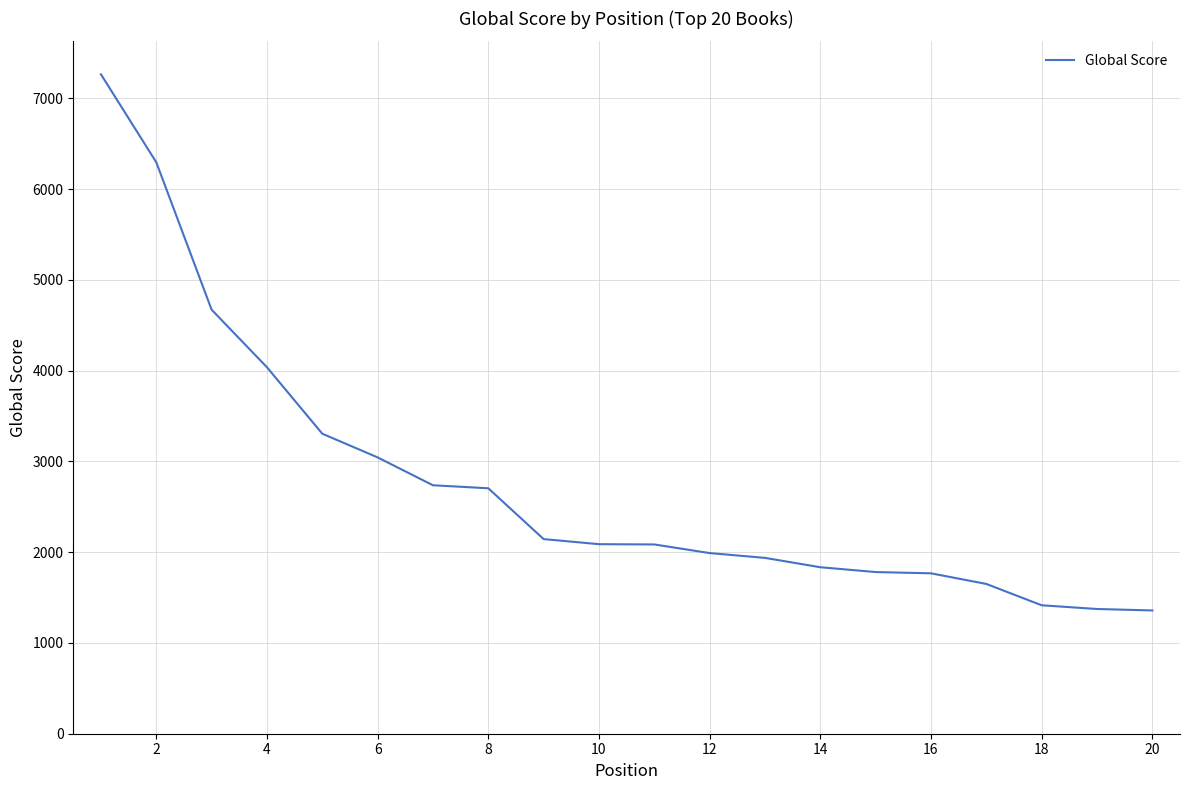

How many lines are shown in the chart?

1